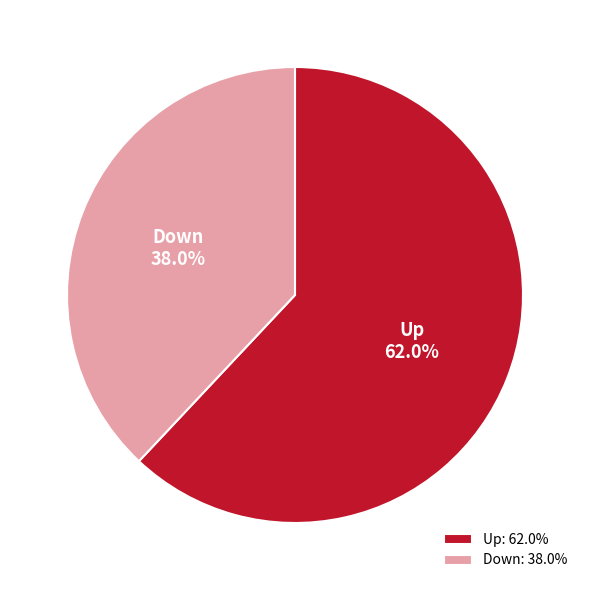

Is it true that Down is 38% of the pie?

True